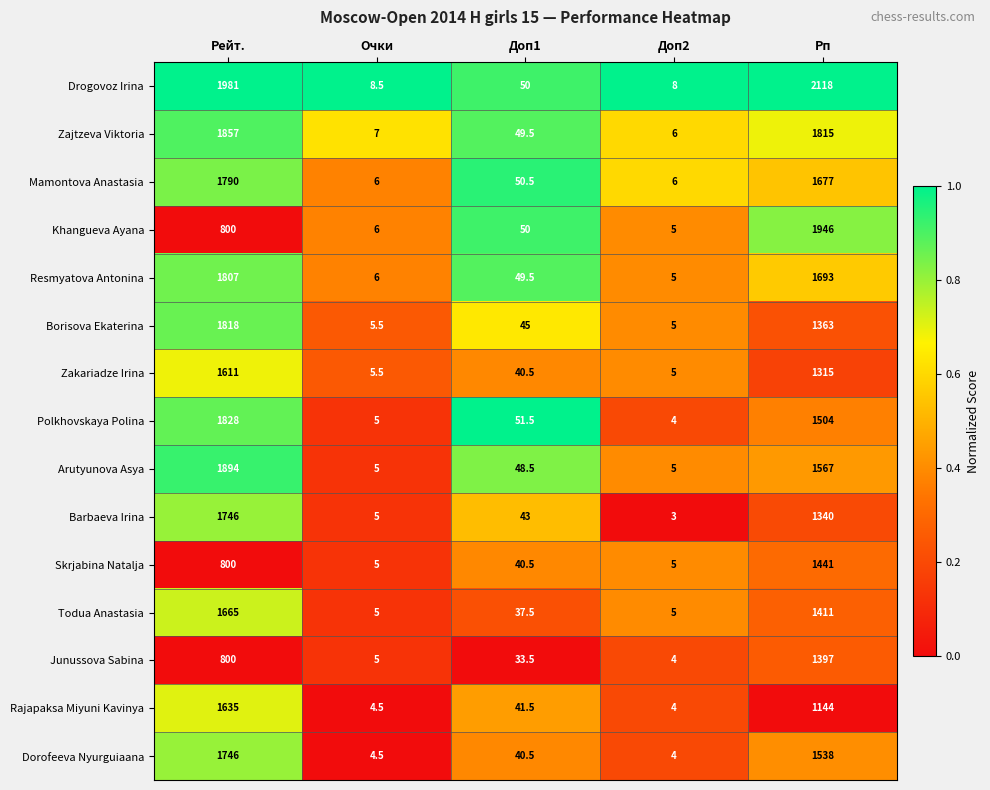

What is the difference between the Drogovoz Irina values at Очки and Рп?

2109.5